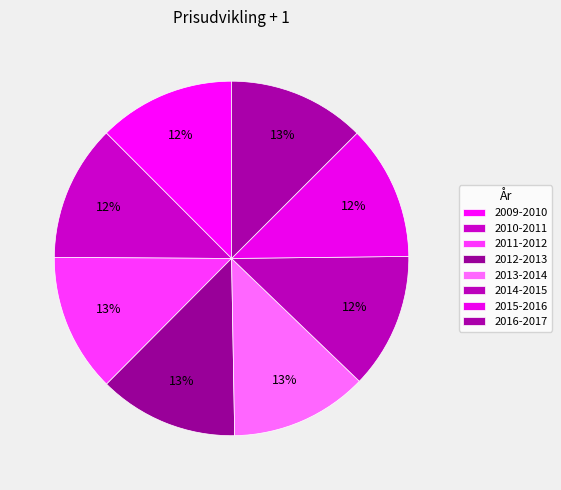

How many segments does this pie chart have?

8